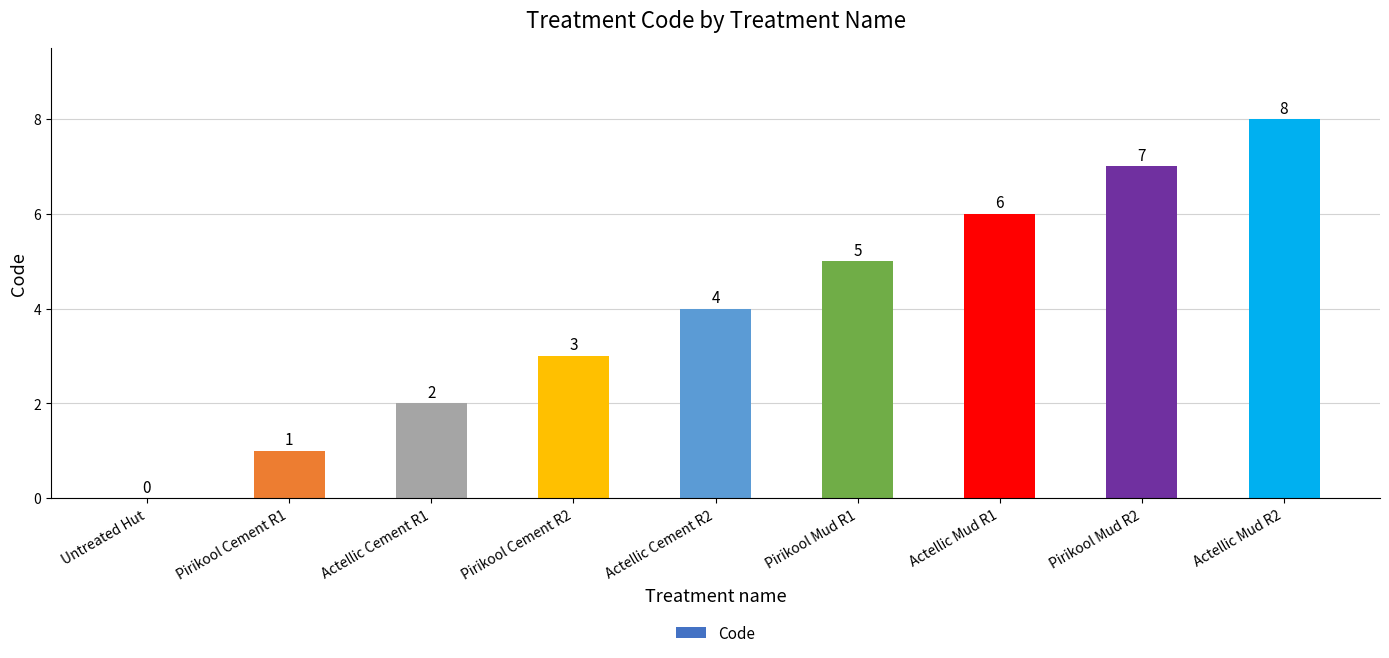

Reading left to right, list all the values displayed in this chart.

0	1	2	3	4	5	6	7	8